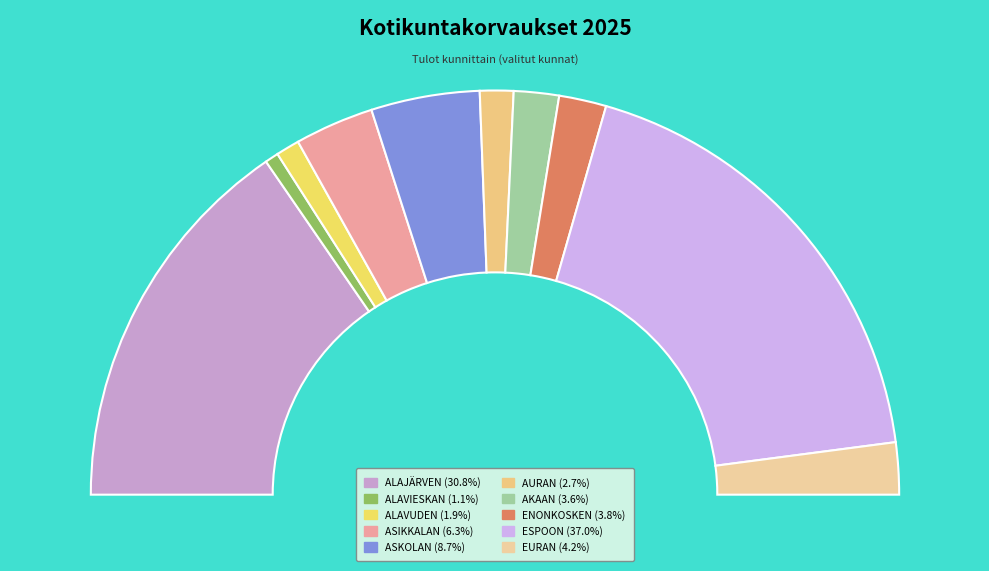

Which category has the biggest portion of the pie?

ESPOON KAUPUNKI